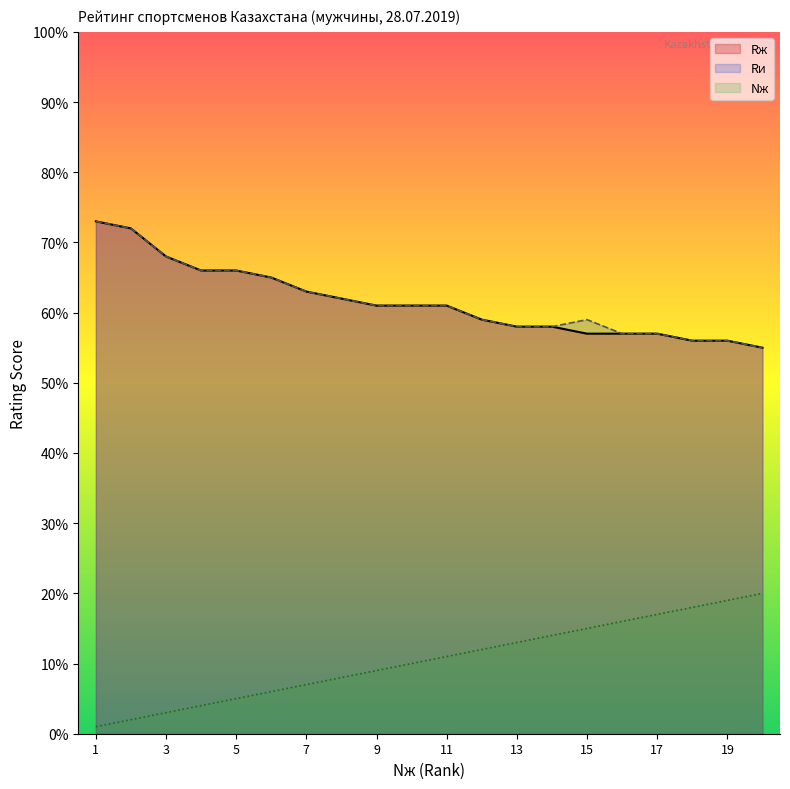

At which label is Nж closest to 10?

10